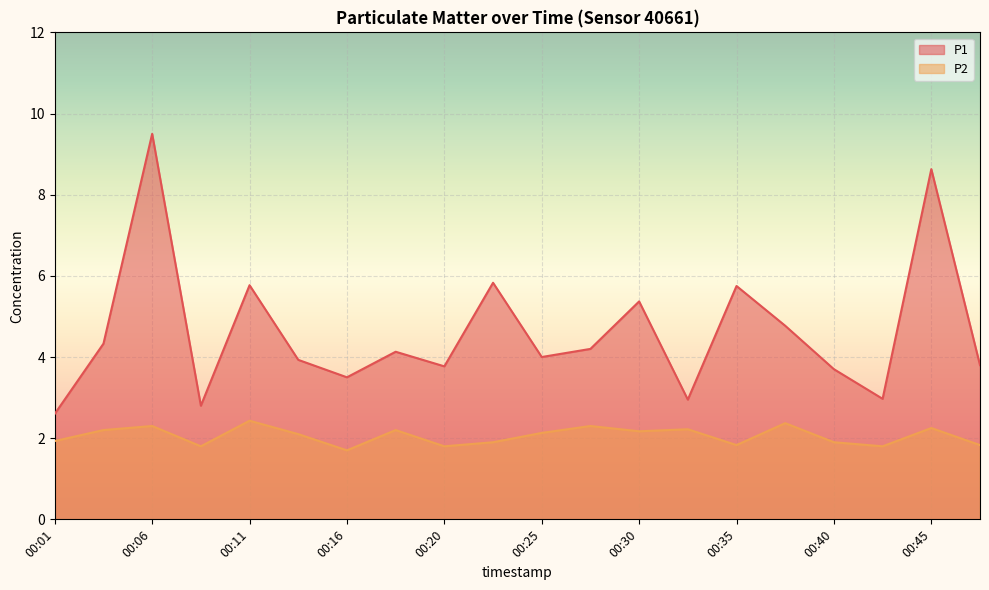

What are all the series names shown in the legend?

P1, P2